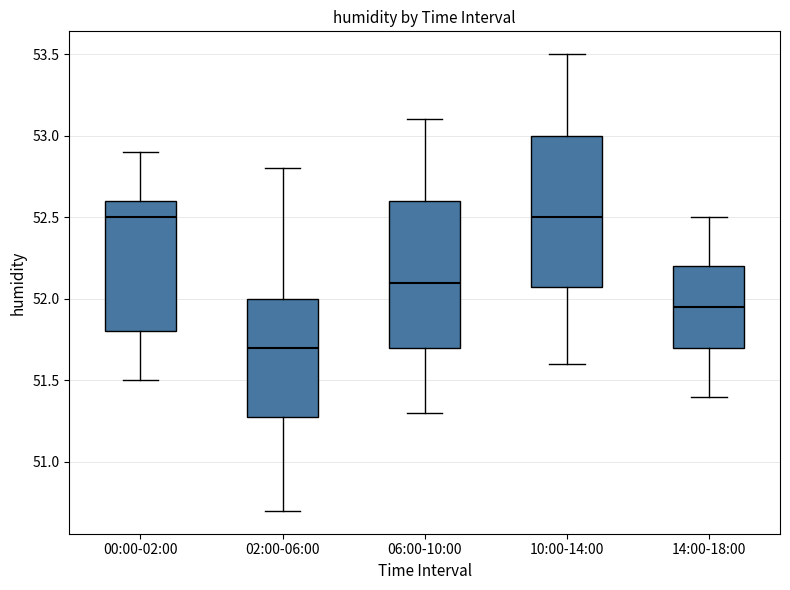

Where does the upper whisker of the box for 14:00-18:00 end on the y-axis? The values are not printed on the chart, so give them approximately, as read against the axis.

52.50